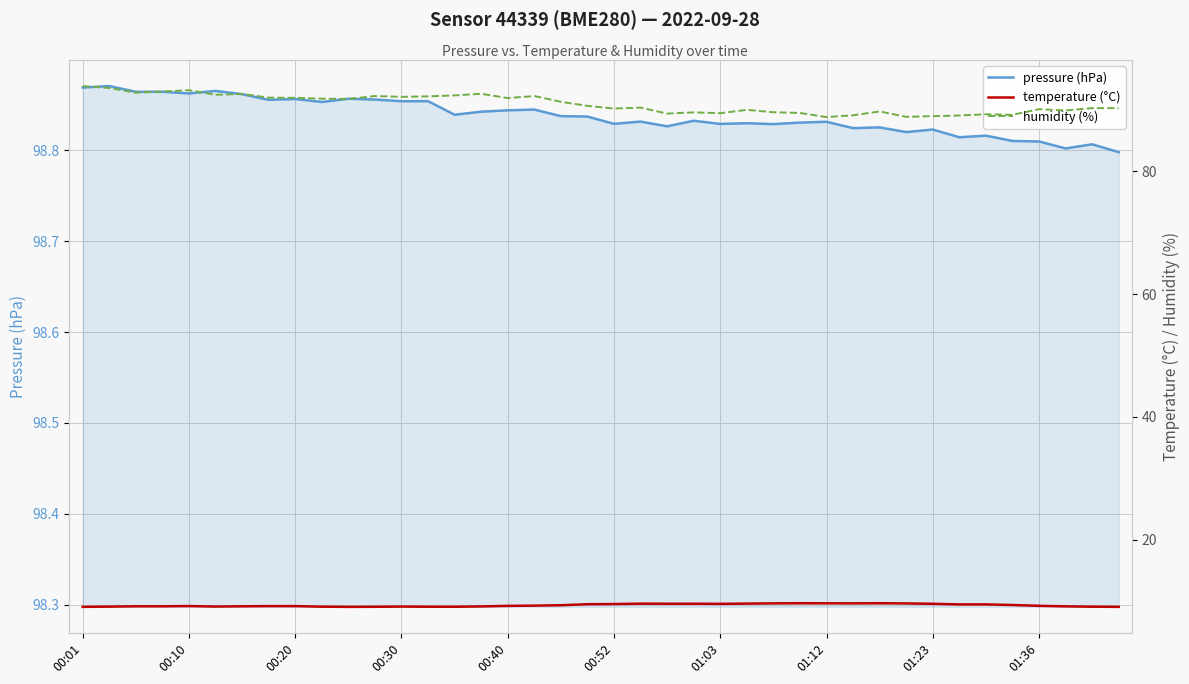

True or false: pressure (hPa) and humidity (%) intersect in this chart.

False